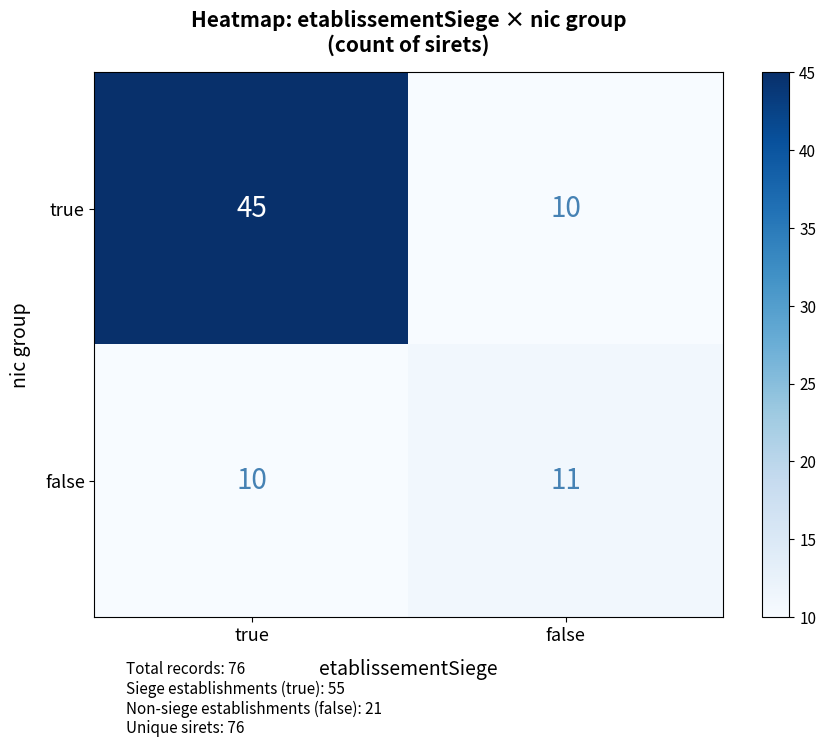

Is it true that true equals 45 at true?

True